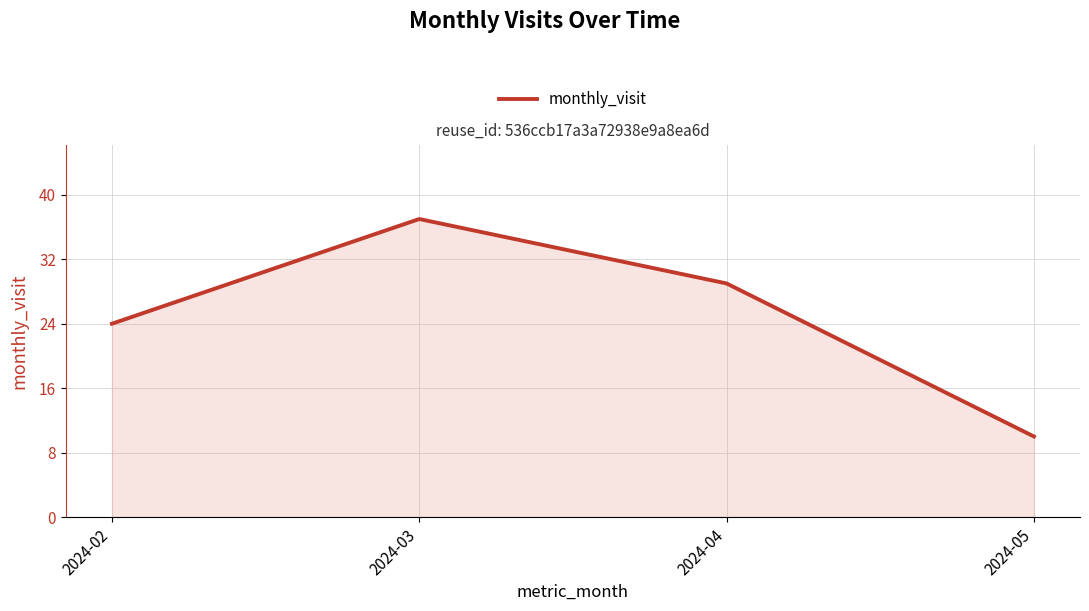

Reading left to right, extract all data points from this chart.

24	37	29	10